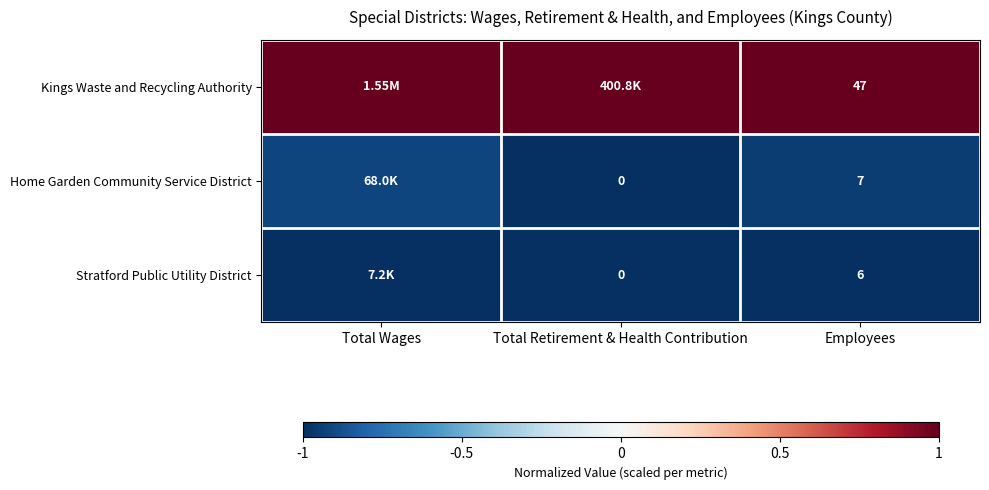

Is the value of Stratford Public Utility District at Employees greater than the value of Home Garden Community Service District at Total Retirement & Health Contribution?

Yes